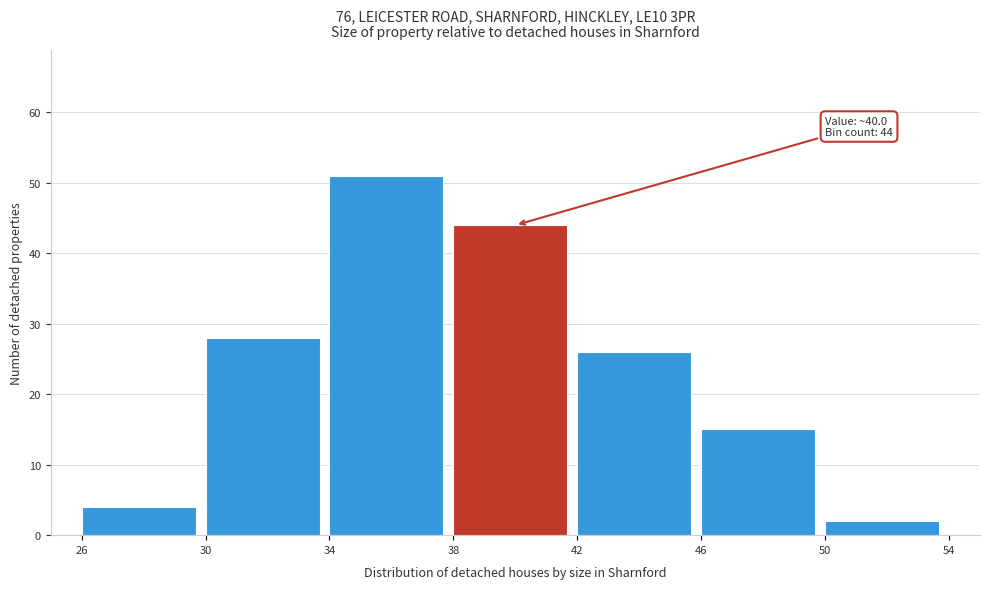

Which range on the x-axis has the tallest bar?

34 to 38